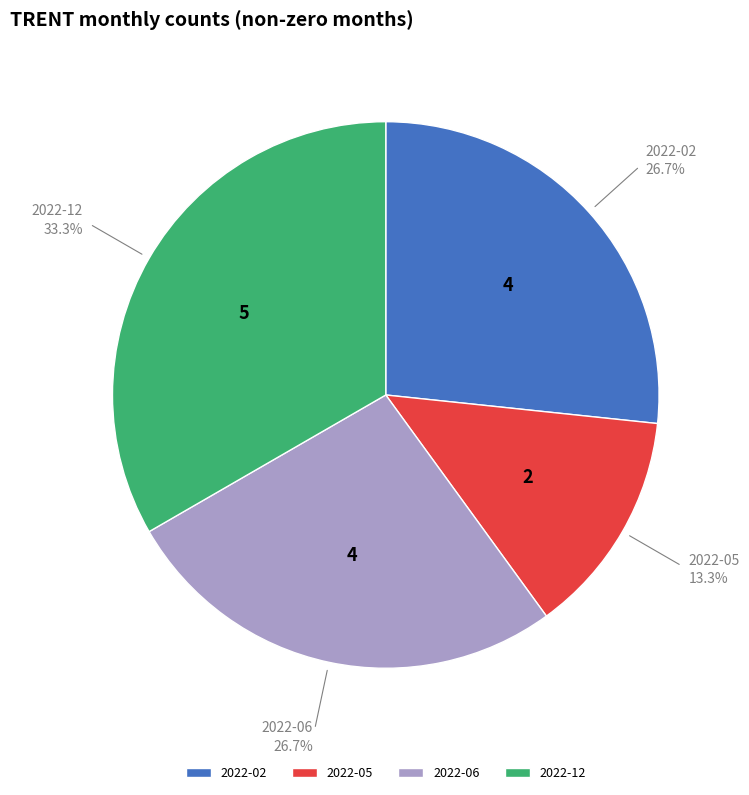

To the nearest percent, what is the difference between the largest and smallest slice percentages?

20%